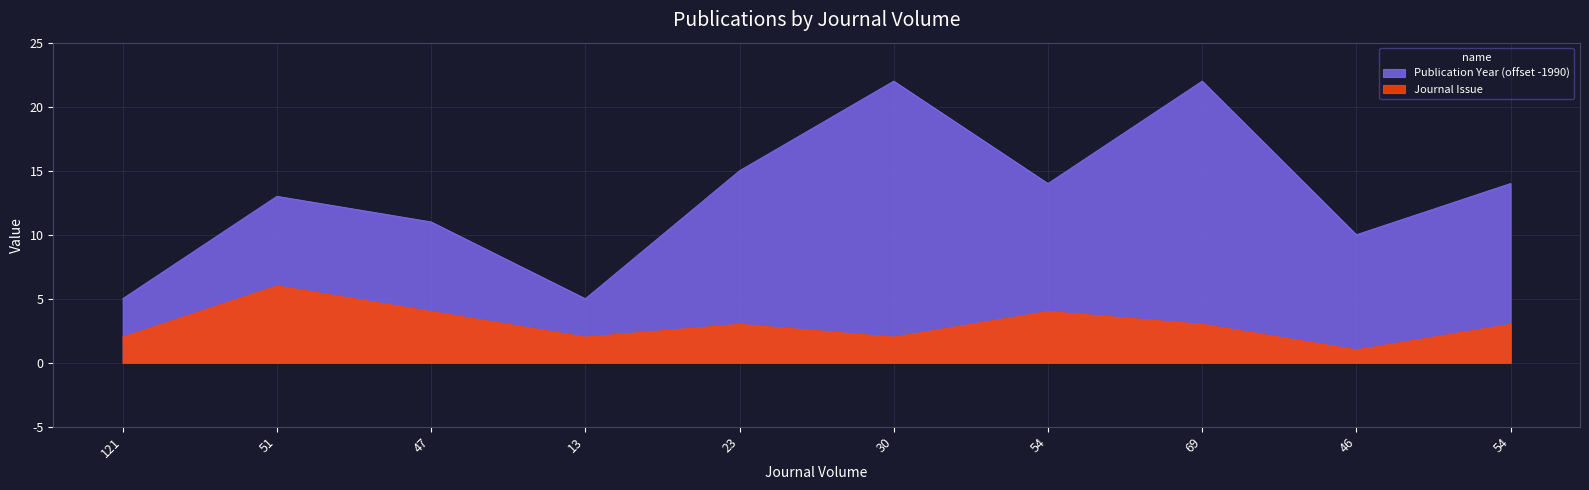

At which category is the sum across all series the highest?

69